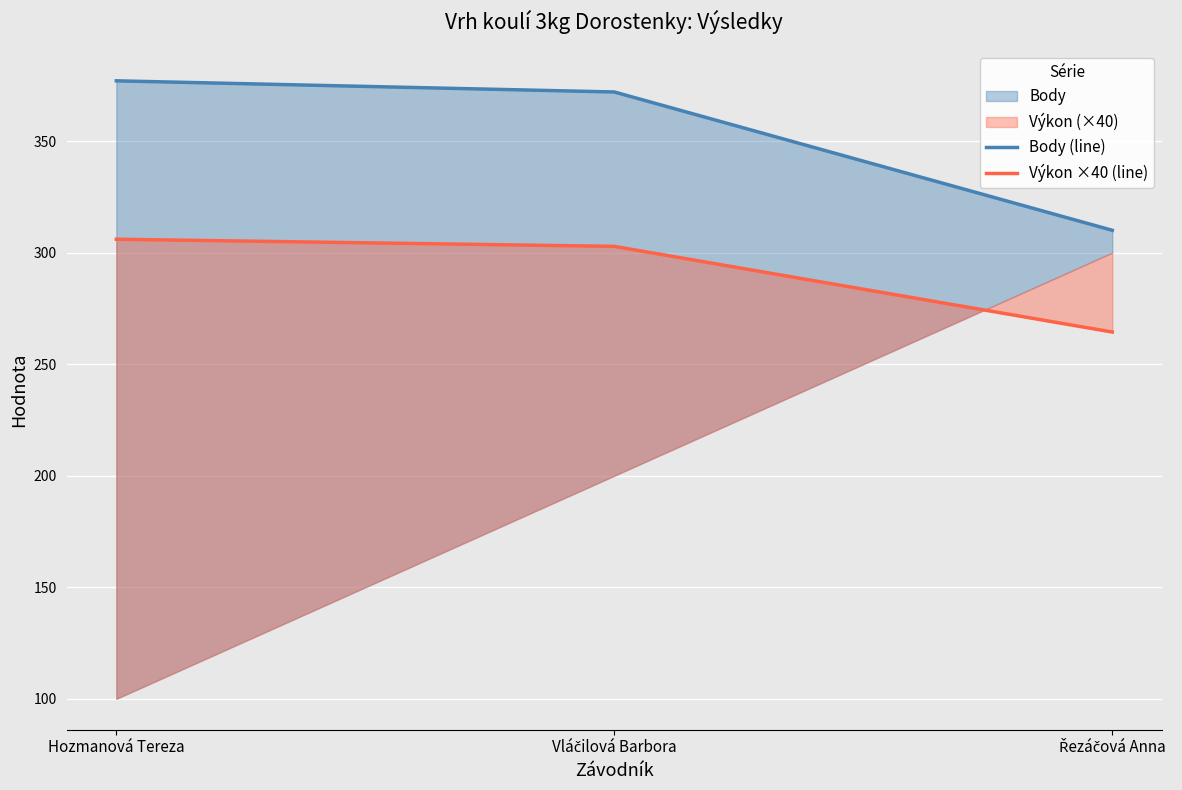

Rank the series at Hozmanová Tereza from highest to lowest value.

Body (line), Výkon ×40 (line)